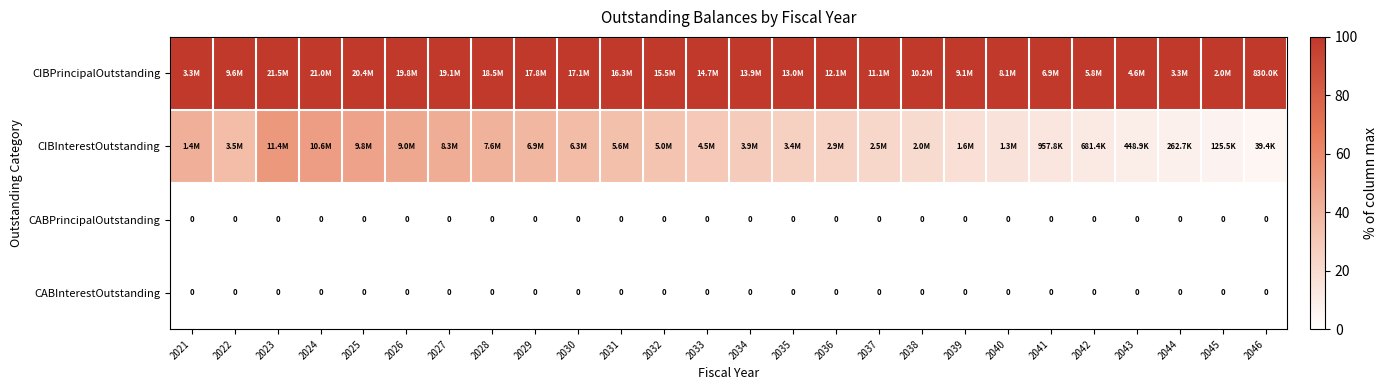

Where is CIBInterestOutstanding nearest to the value 28?

2034